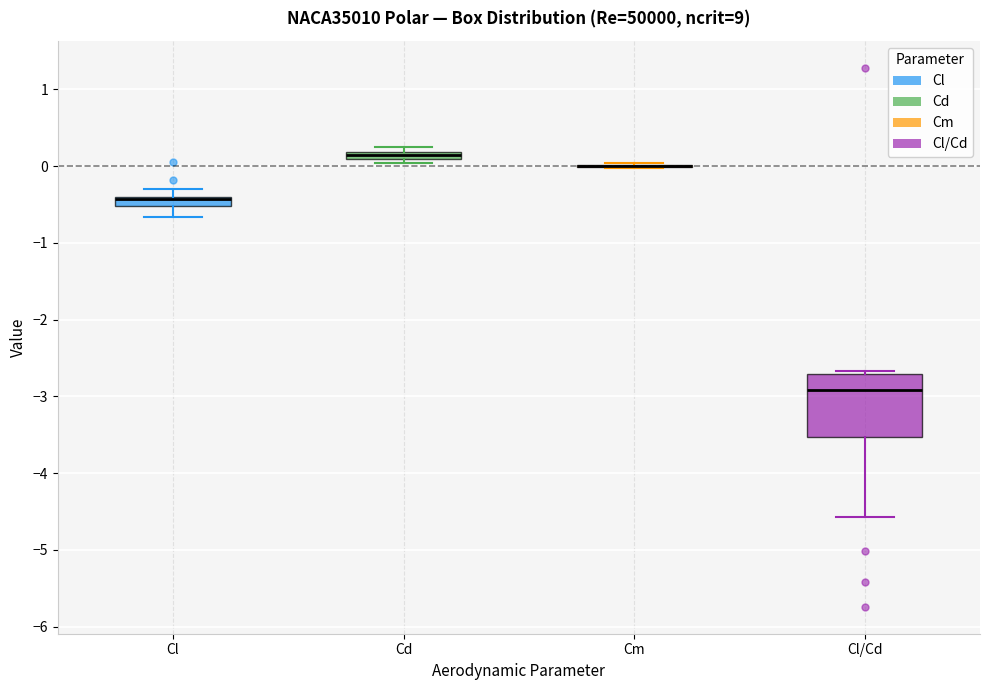

Comparing the boxes themselves (not the whiskers), which one is the tallest?

Cl/Cd